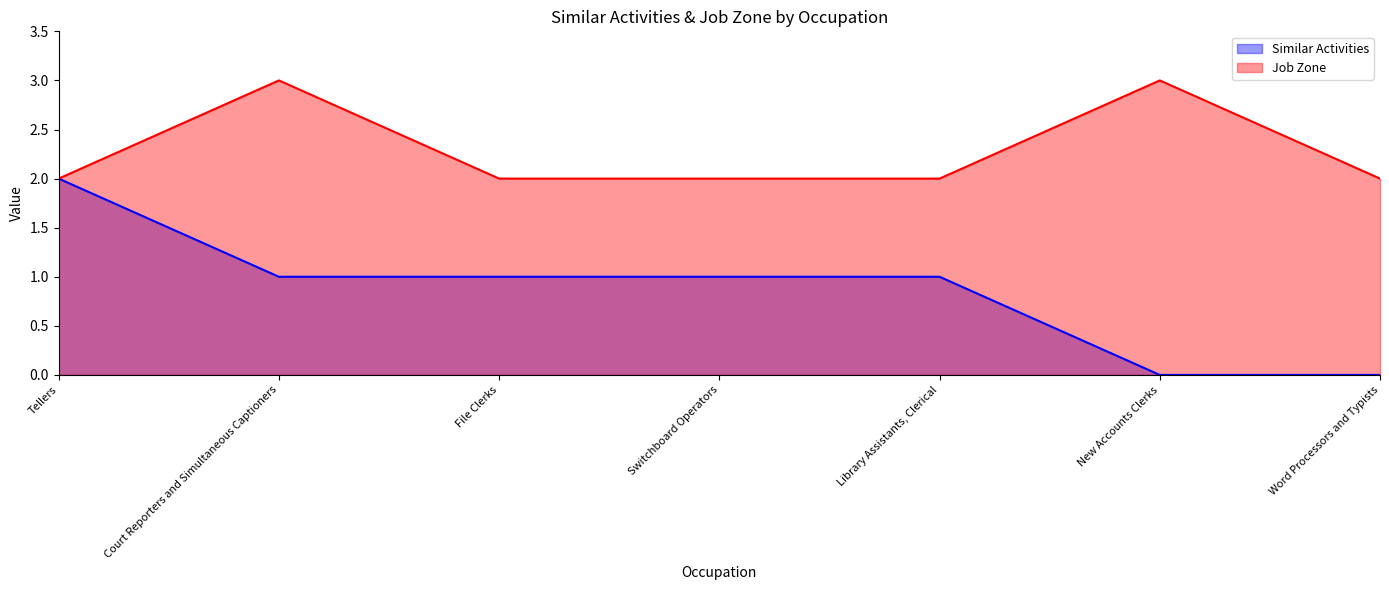

At how many categories does at least one series exceed 2?

2